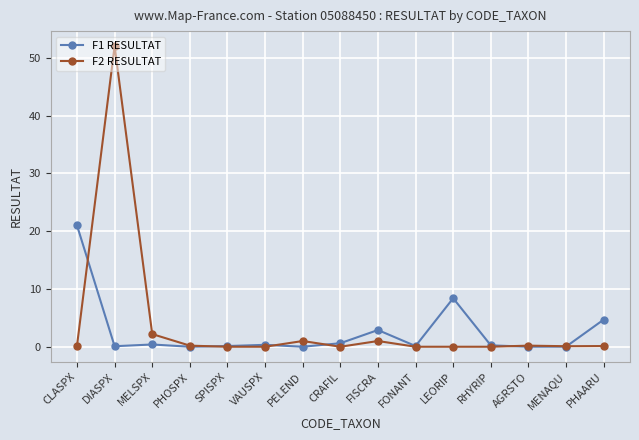

List the series in order of their peak value, highest first.

F2 RESULTAT, F1 RESULTAT